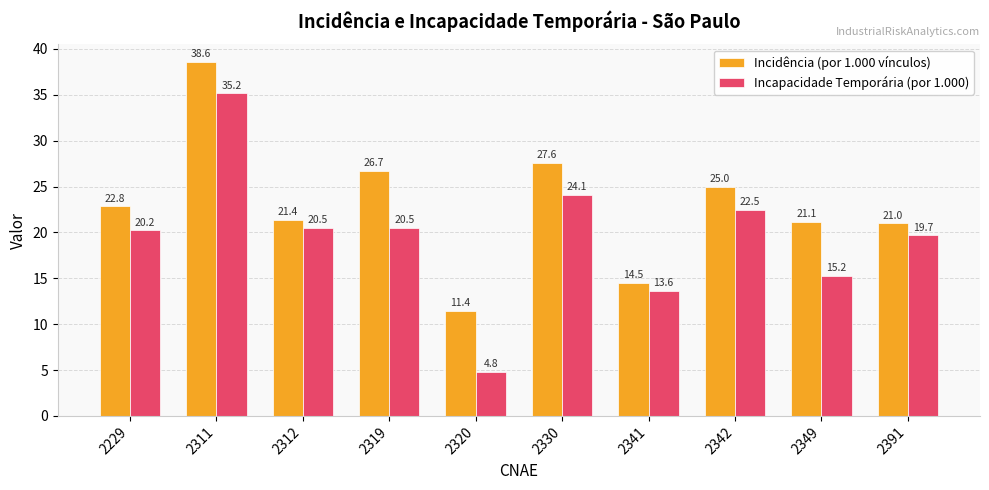

Reading left to right, list all the values displayed in this chart.

Incidência (por 1.000 vínculos): 22.8	38.6	21.4	26.7	11.4	27.6	14.5	25.0	21.1	21.0
Incapacidade Temporária (por 1.000): 20.2	35.2	20.5	20.5	4.8	24.1	13.6	22.5	15.2	19.7